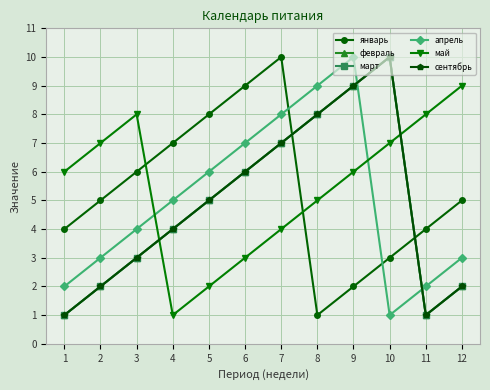

List the series in order of their peak value, highest first.

январь, февраль, март, апрель, сентябрь, май